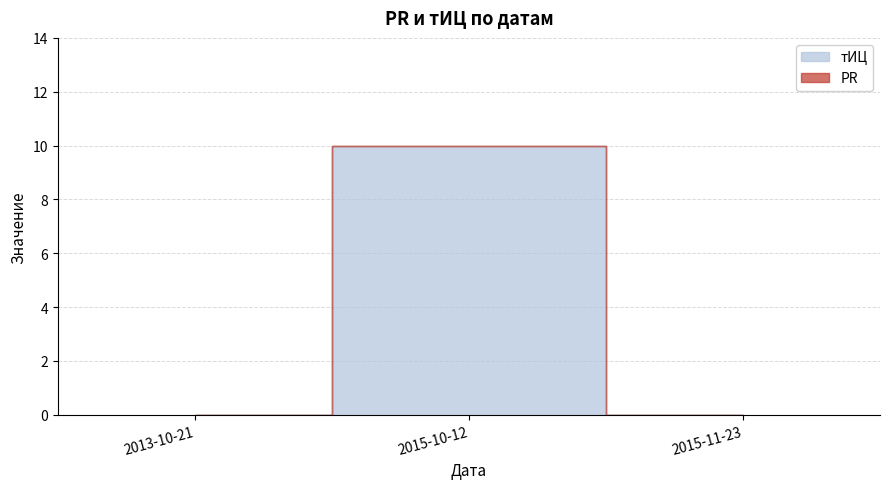

Which series has the largest range (max minus min)?

тИЦ